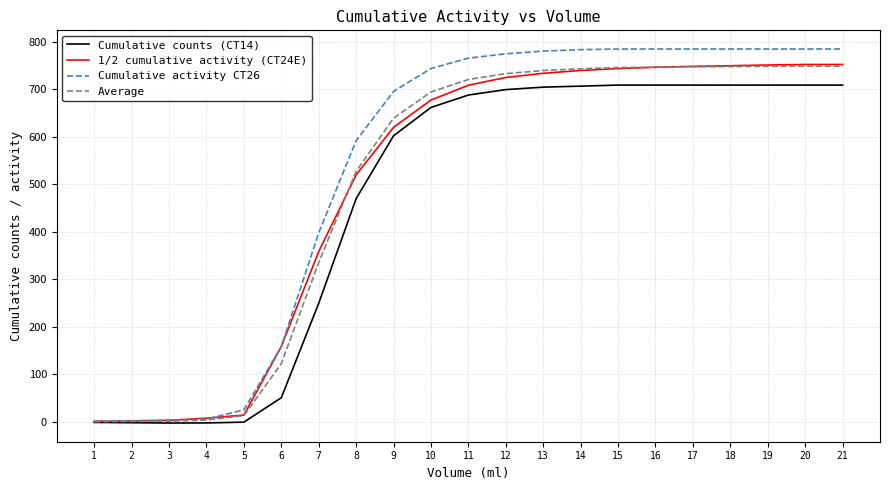

Between 6 and 12, which series saw the biggest shift?

Cumulative counts (CT14)